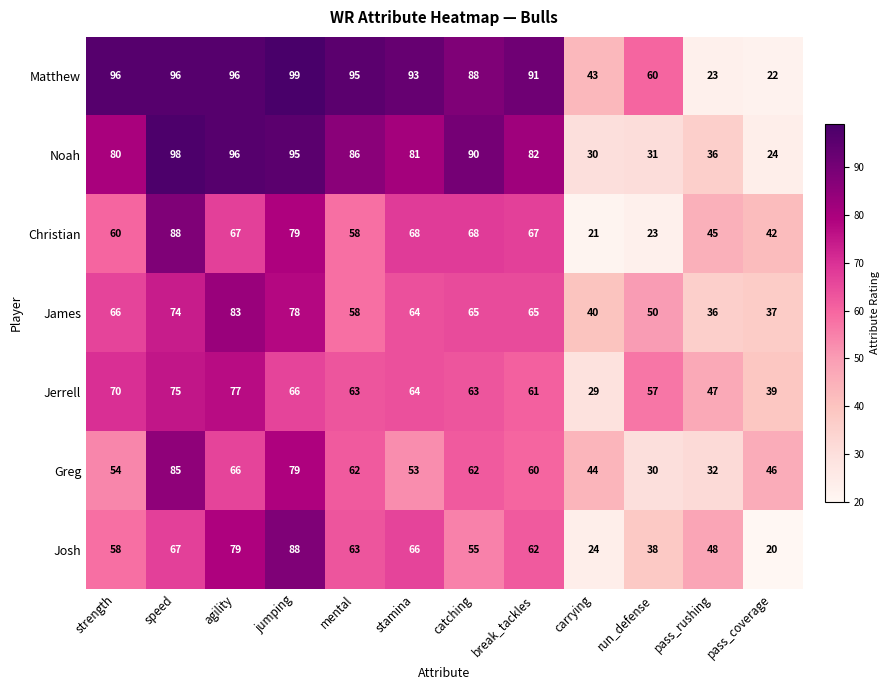

The value of James at carrying is 40. True or false?

True